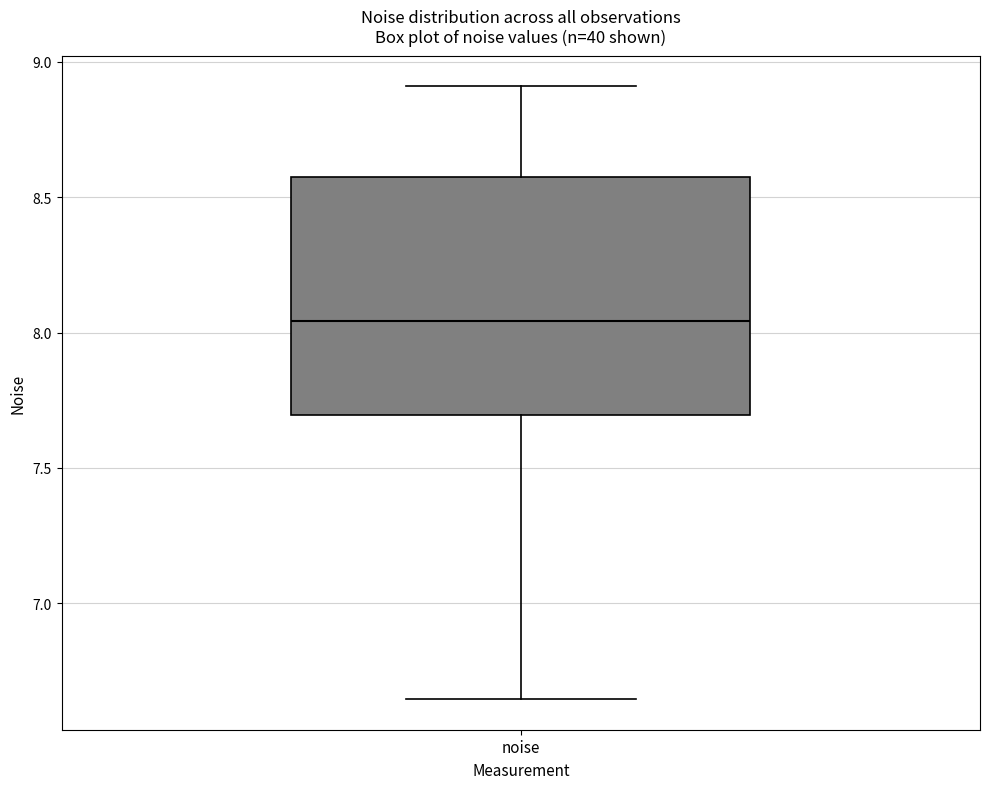

Read this box plot against the y-axis: the position of the median line, the range covered by the box, and the ends of both whiskers. The values are not printed on the chart, so give them approximately, as read against the axis.

median 8.05, box 7.70 to 8.55, whiskers 6.65 to 8.90